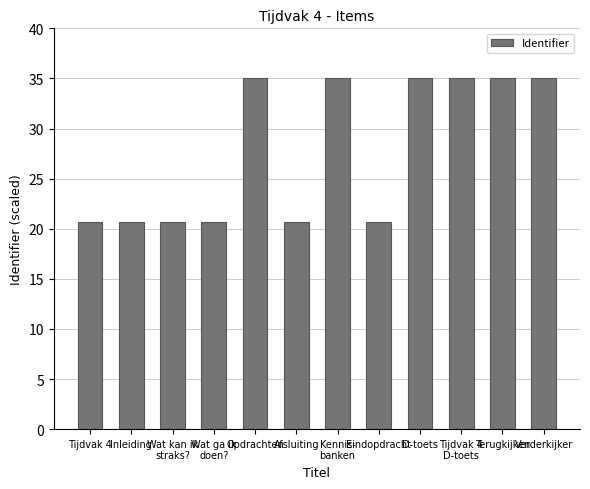

True or false: the data shows 35.0 at Kennis-
banken.

True